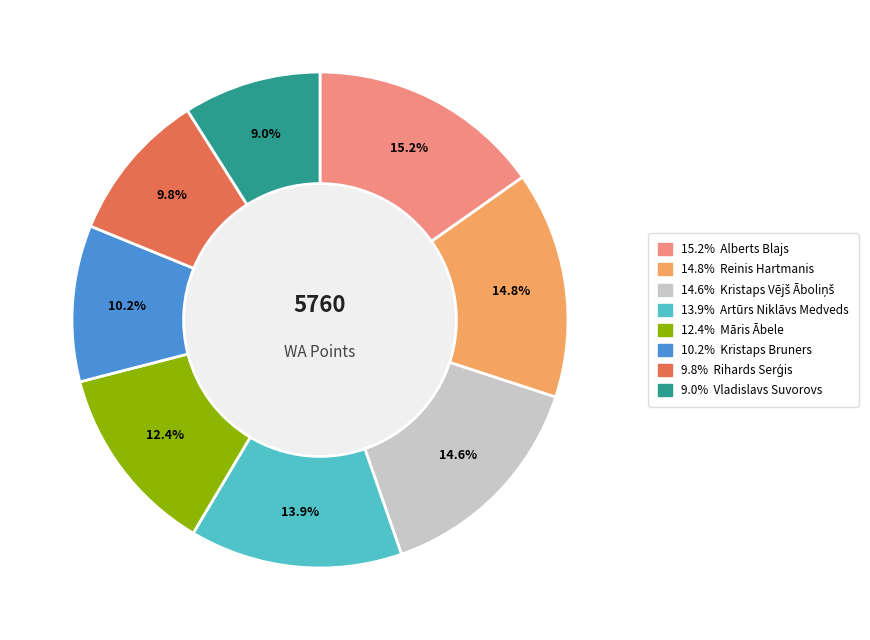

How many slices are in this pie chart?

8